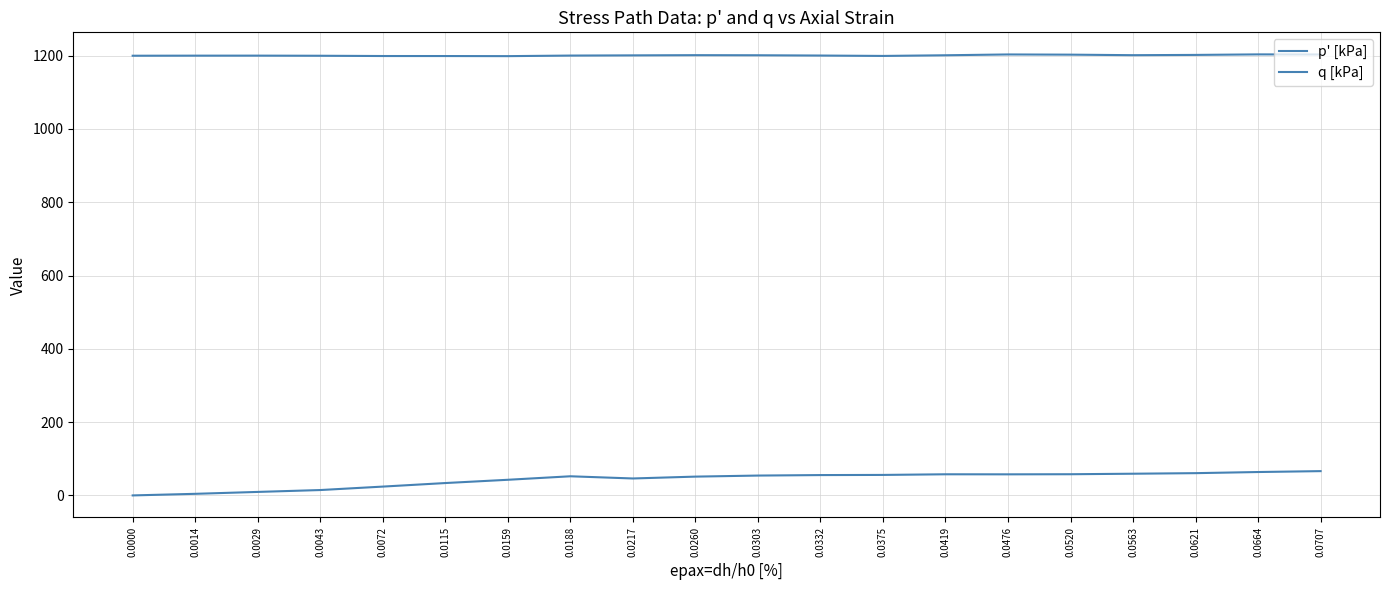

Reading right to left, list all the values displayed in this chart.

p' [kPa]: 1203.3	1203.5	1202.1	1201.4	1202.8	1203.3	1201.1	1199.3	1200.4	1201.2	1201.4	1200.9	1200.3	1198.8	1199.0	1199.1	1199.8	1200.1	1200.1	1199.9
q [kPa]: 66.4	63.9	60.8	59.3	57.9	57.6	57.8	56.0	55.6	54.3	51.4	46.3	52.3	42.8	33.9	24.2	14.8	9.6	4.4	0.1